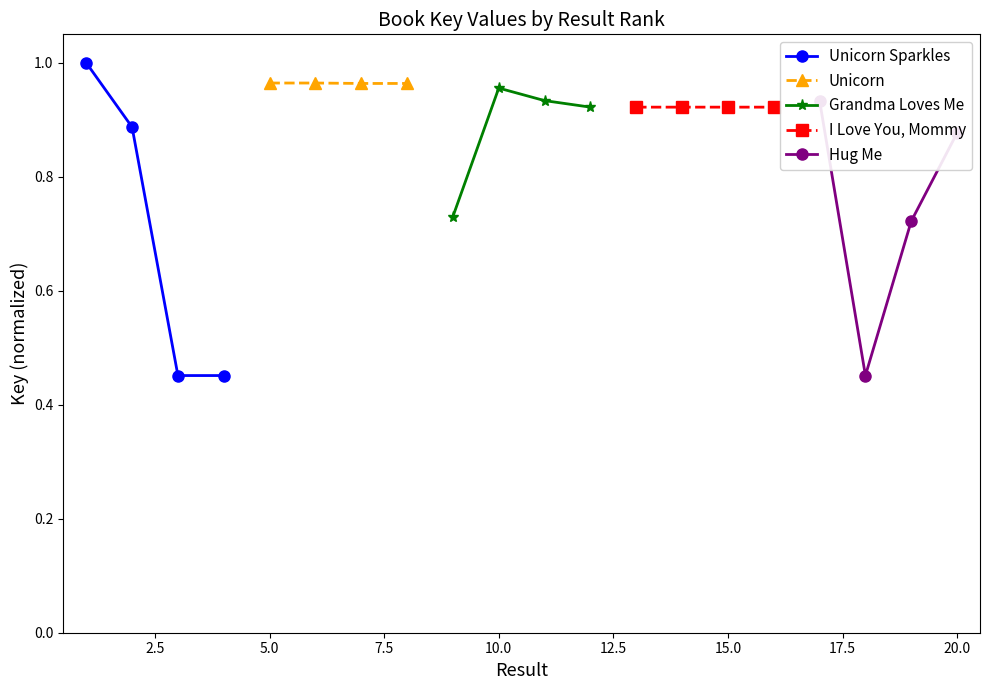

What is the sum of all Grandma Loves Me values?

3.5